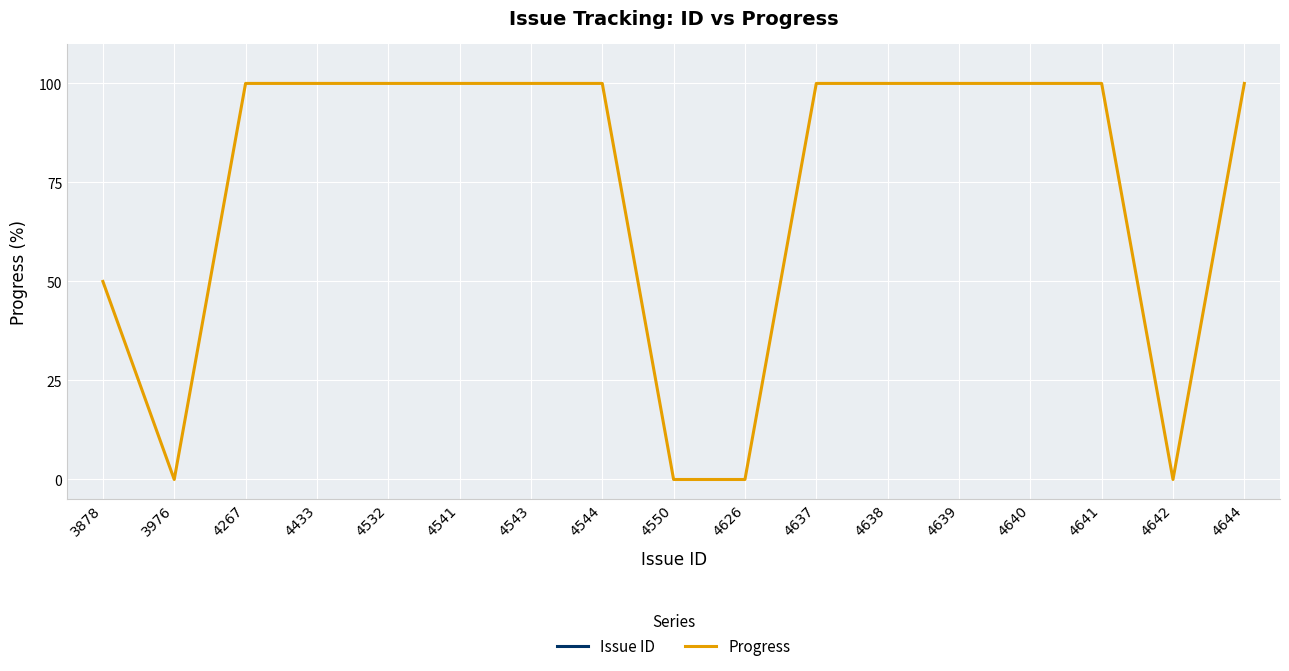

Which series has the largest range (max minus min)?

Issue ID